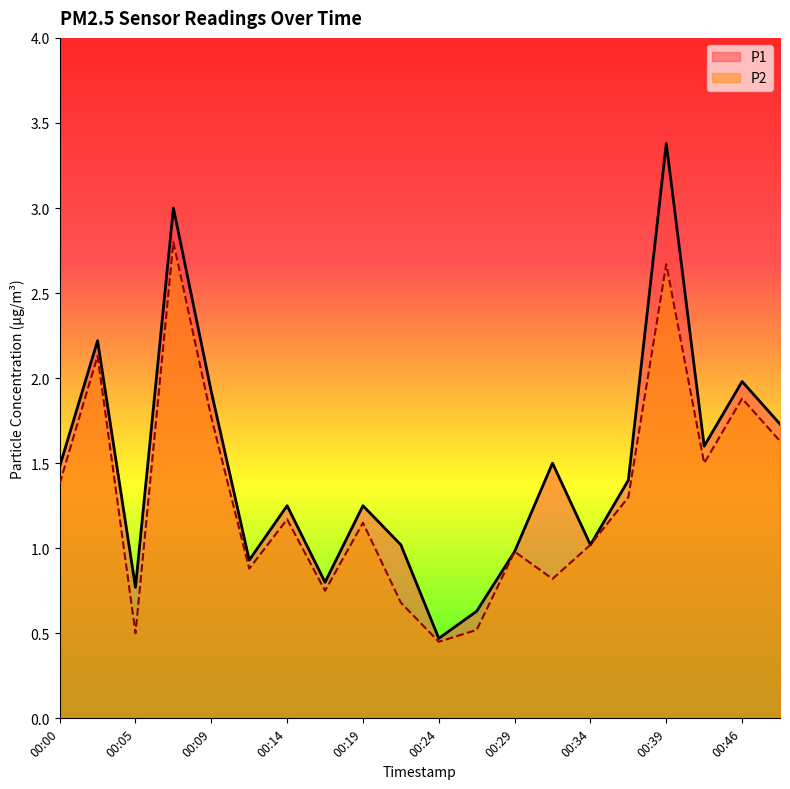

In P2, how many points are higher than both neighbors (excluding endpoints)?

7